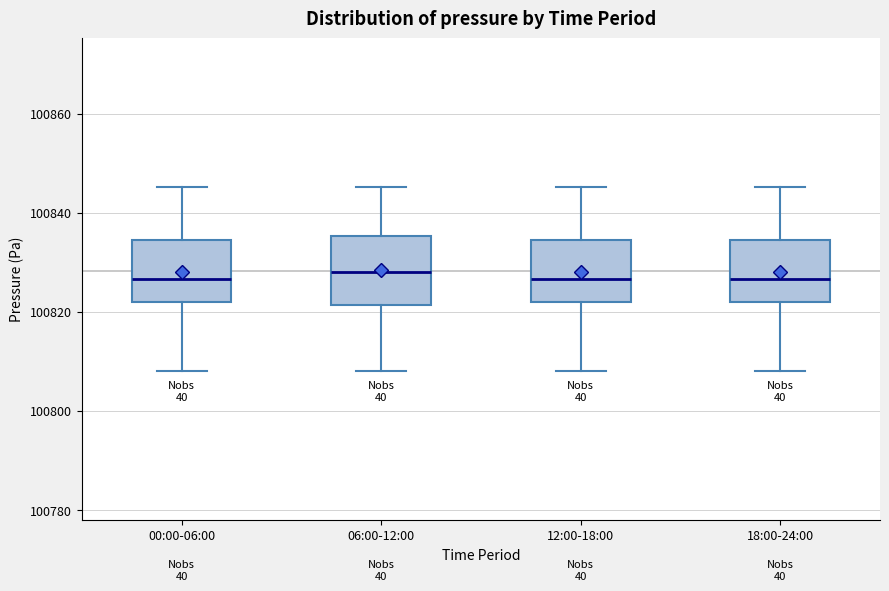

Reading left to right, read every box against the y-axis: the position of its median line, the range the box covers, and the ends of its whiskers. The values are not printed on the chart, so give them approximately, as read against the axis.

00:00-06:00: median 100826, box 100822 to 100834, whiskers 100808 to 100846
06:00-12:00: median 100828, box 100822 to 100836, whiskers 100808 to 100846
12:00-18:00: median 100826, box 100822 to 100834, whiskers 100808 to 100846
18:00-24:00: median 100826, box 100822 to 100834, whiskers 100808 to 100846